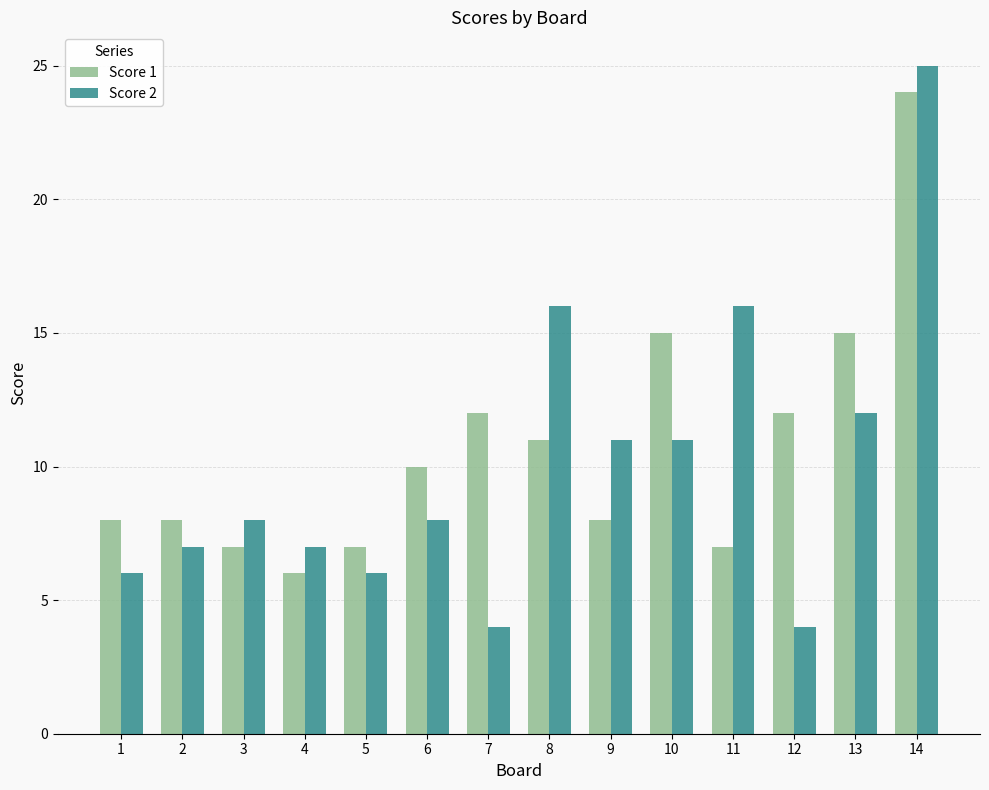

What is the difference between the Score 1 values at 5 and 7?

5